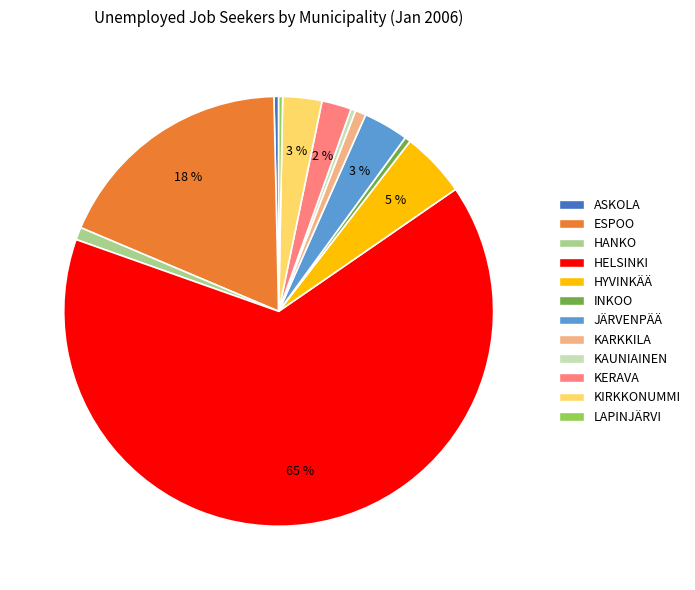

To the nearest percent, what is the average slice percentage?

8%